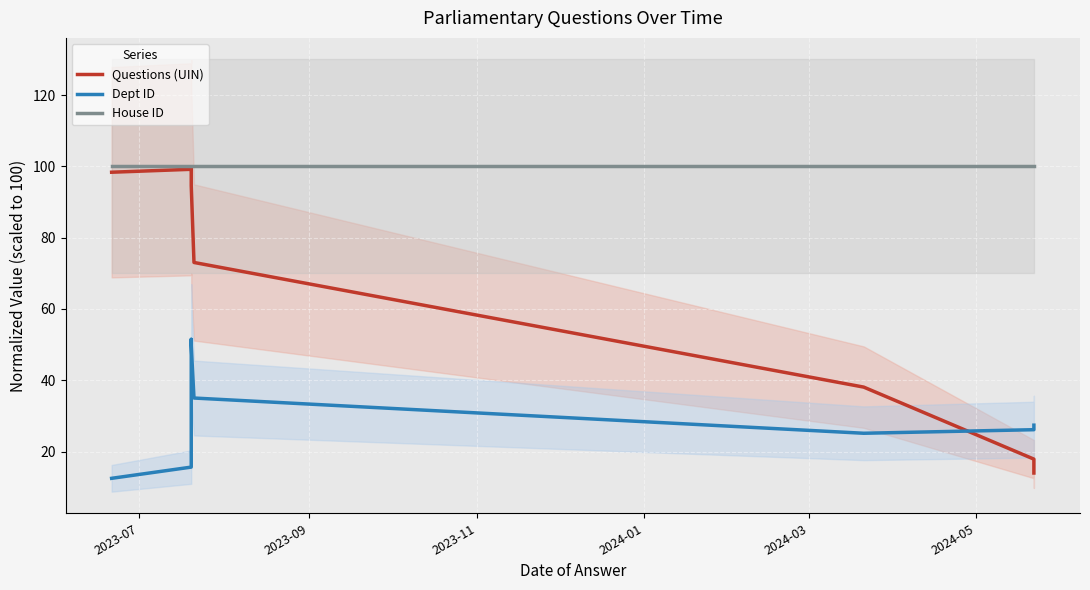

True or false: House ID and Questions (UIN) intersect in this chart.

False